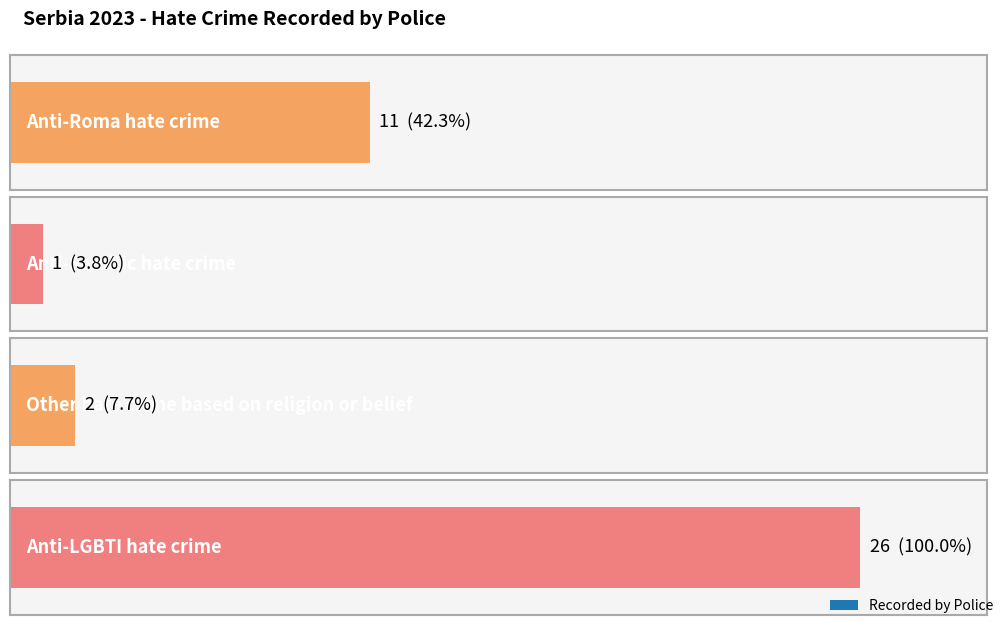

List the labels in order of value, largest first.

Anti-LGBTI hate crime, Anti-Roma hate crime, Other hate crime based on religion or belief, Anti-Semitic hate crime